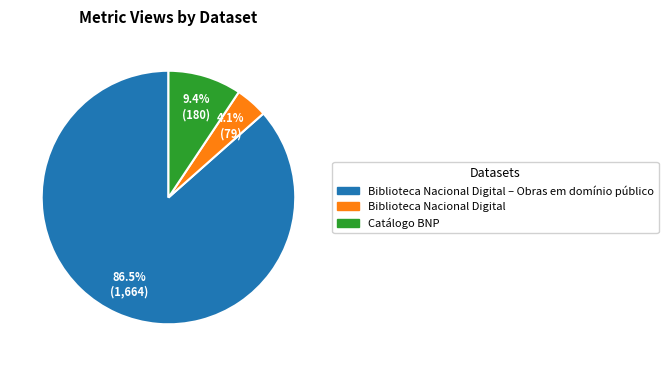

To the nearest percent, what portion does Biblioteca Nacional Digital represent?

4%